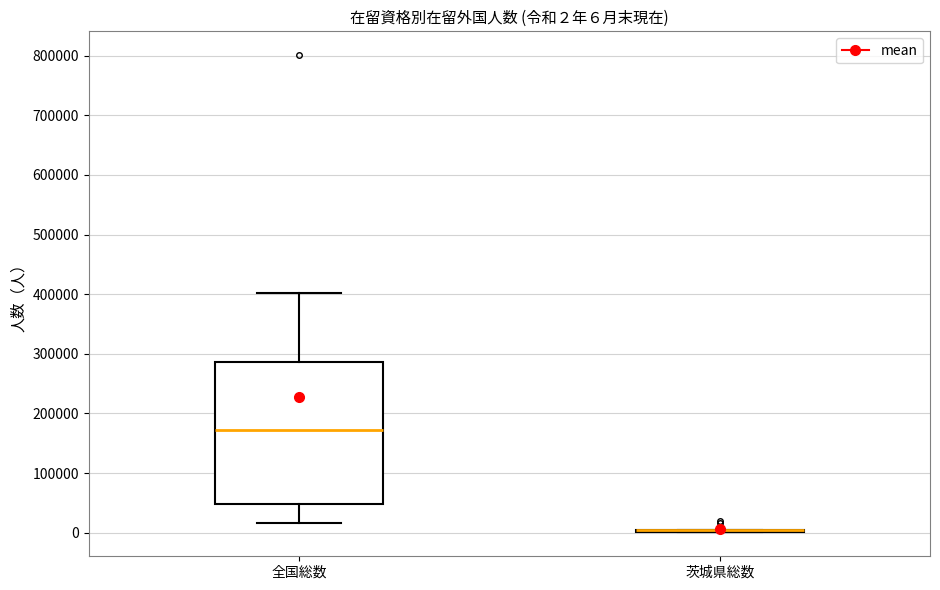

Which box is the tallest, from its lower edge to its upper edge?

全国総数